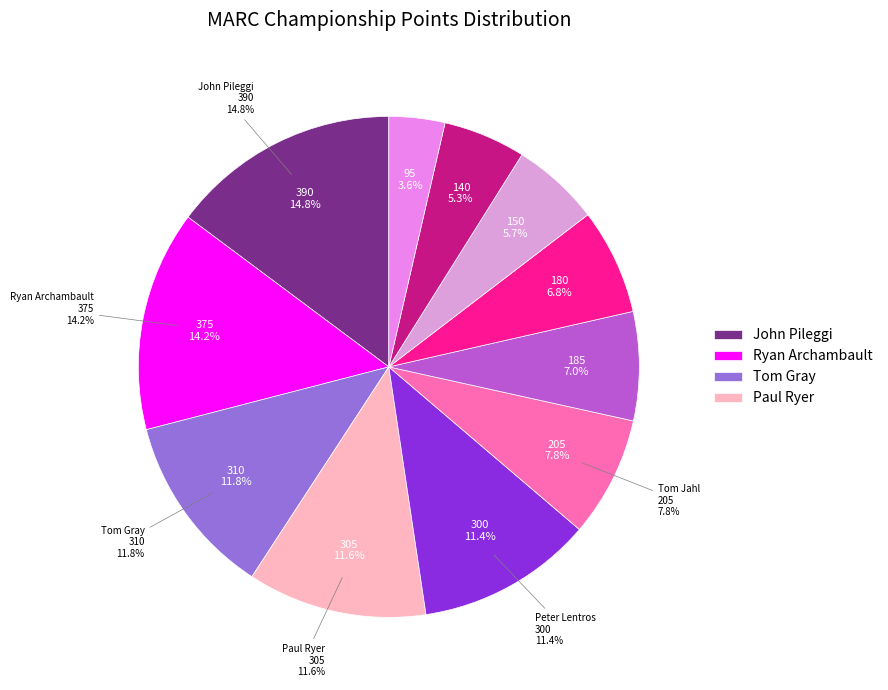

Is there a majority slice in this chart?

No